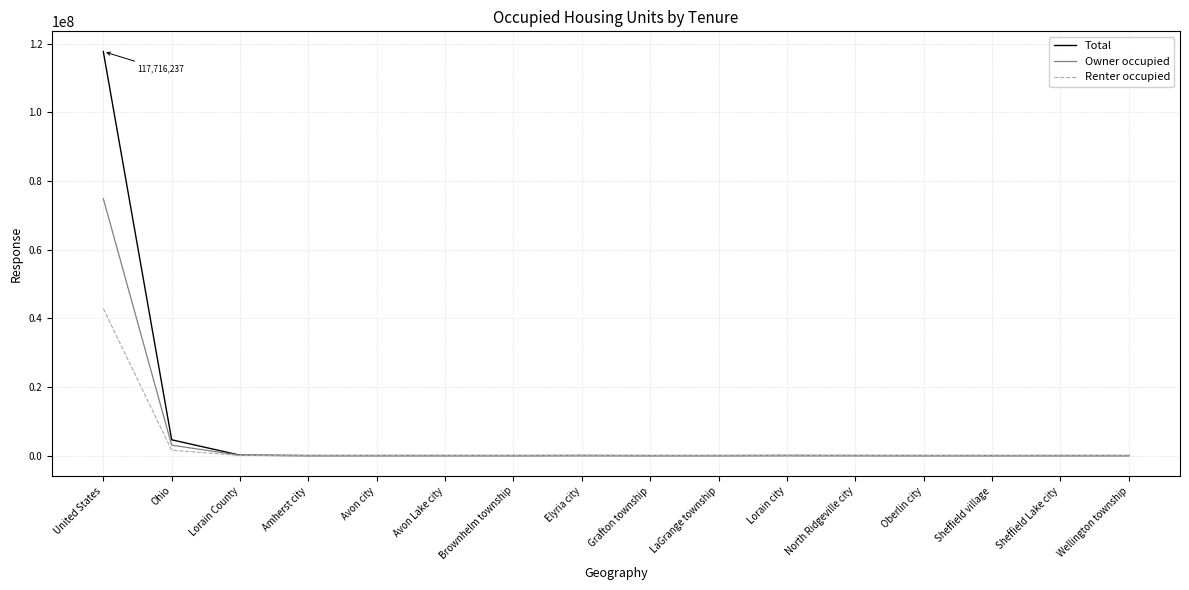

Does the chart have visible grid lines?

Yes